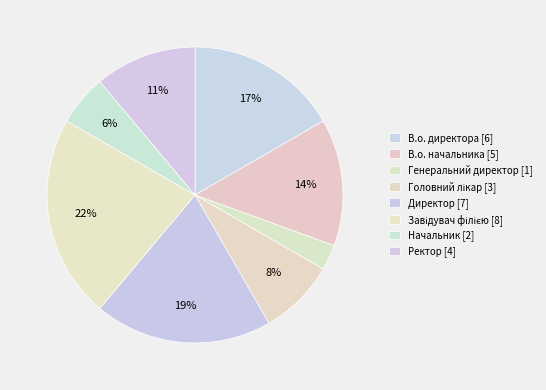

To the nearest percent, what is the difference between the largest and smallest slice percentages?

19%